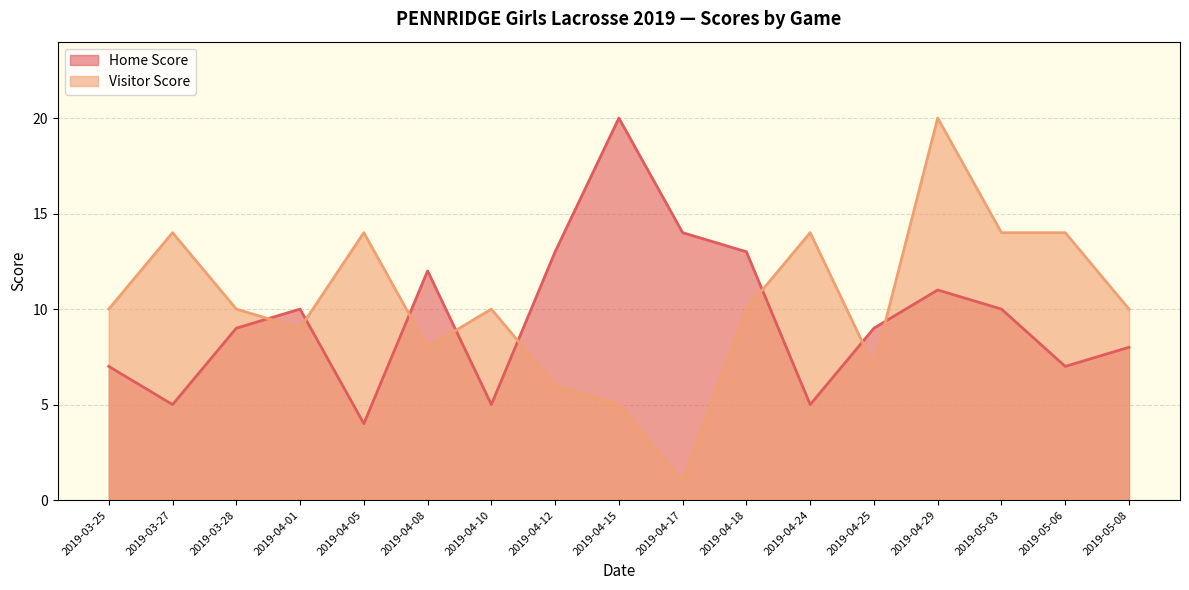

In Visitor Score, how many points are higher than both neighbors (excluding endpoints)?

5